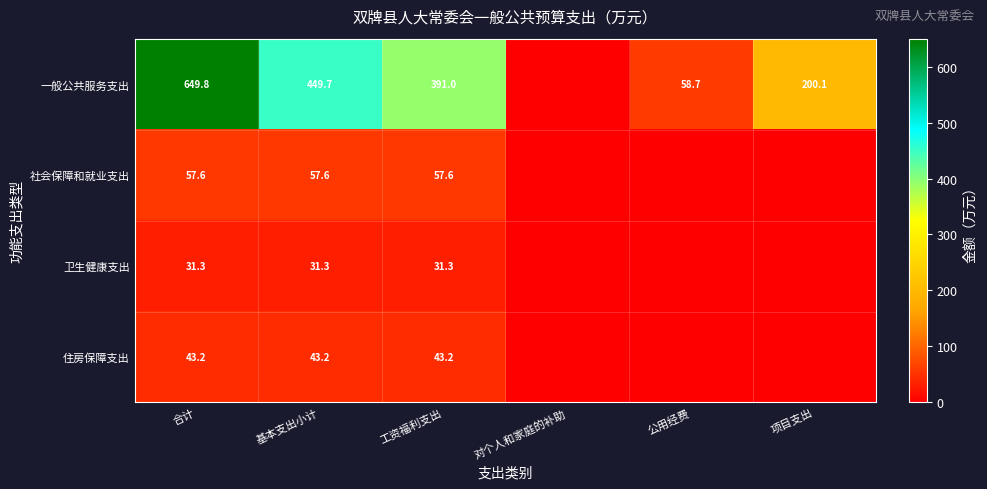

The 住房保障支出 series shows 77.6 at 工资福利支出. True or false?

False